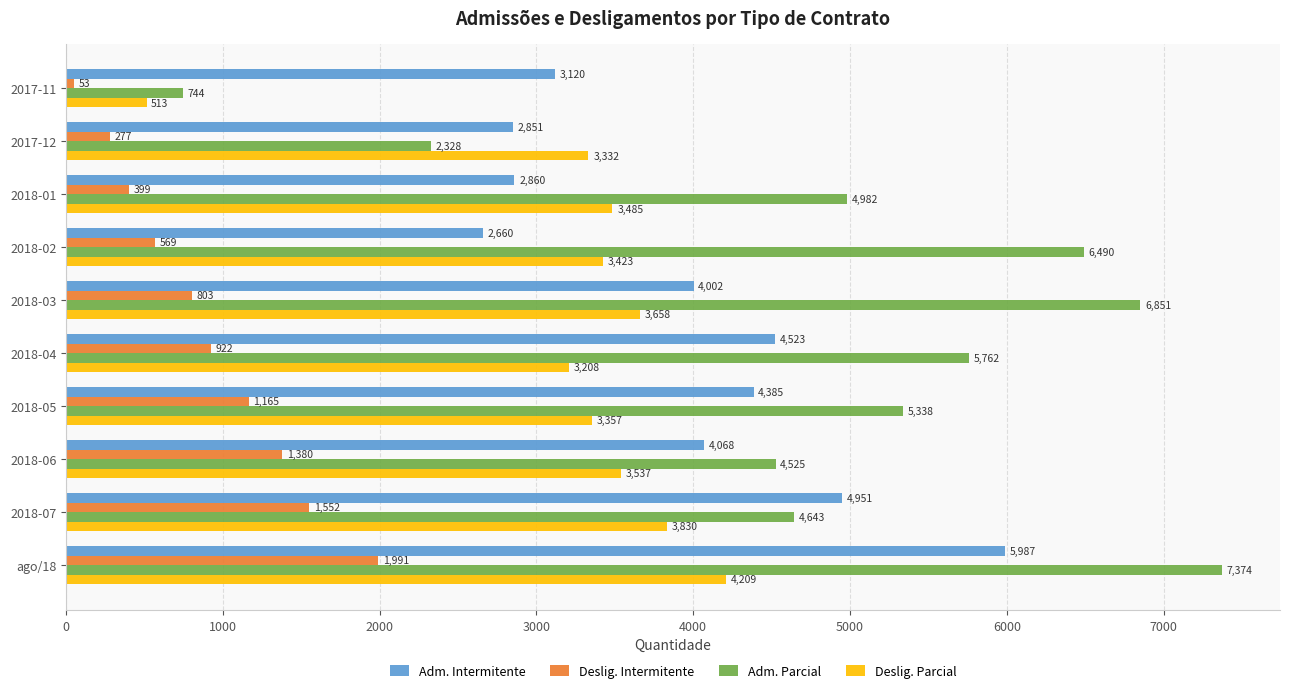

Which series has the largest range (max minus min)?

Adm. Parcial